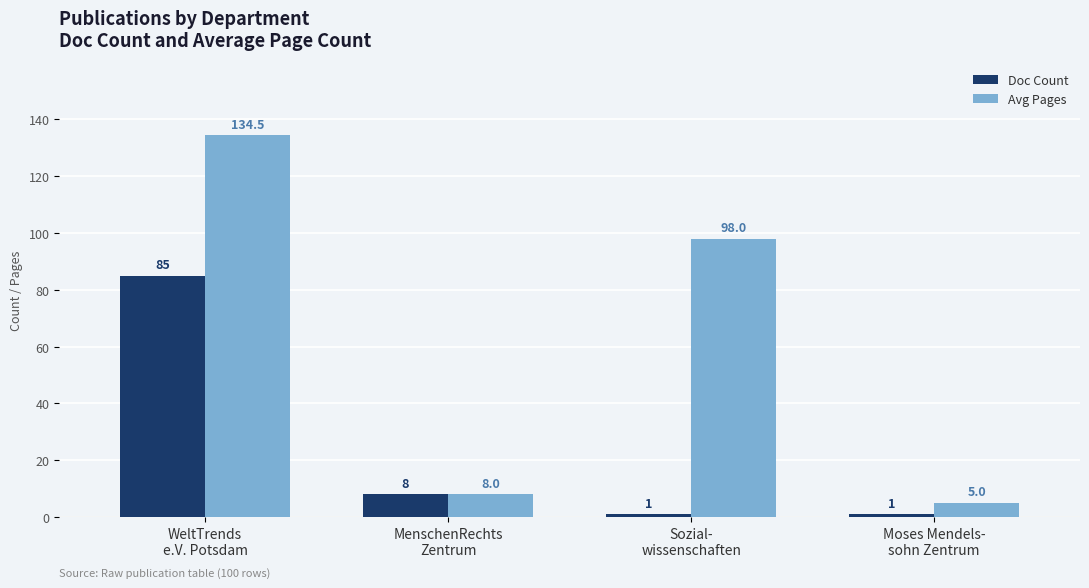

What is the highest value of the Avg Pages series?

134.5